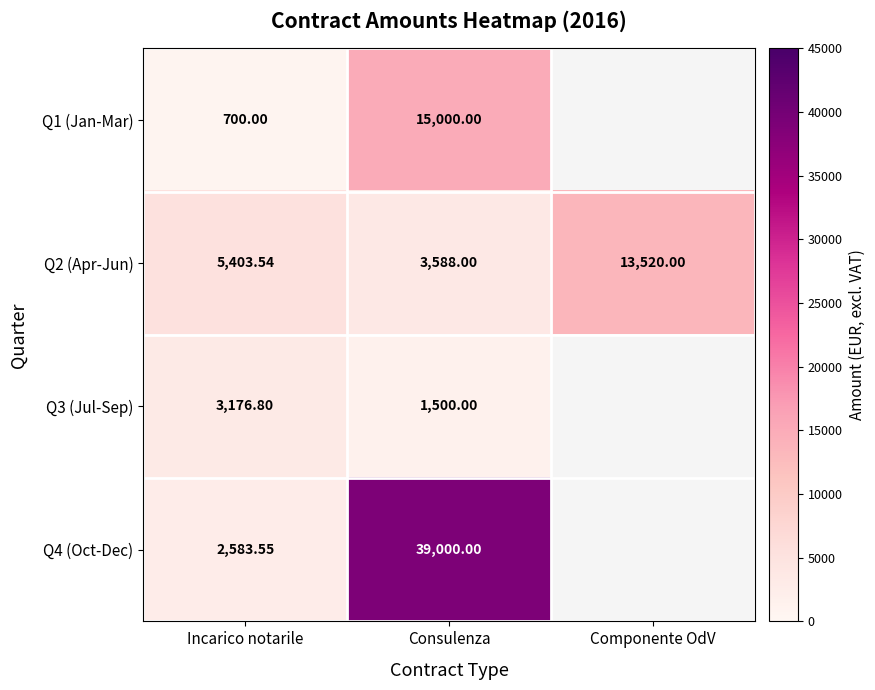

Rank the categories by Q2 (Apr-Jun) value from lowest to highest.

Consulenza, Incarico notarile, Componente OdV